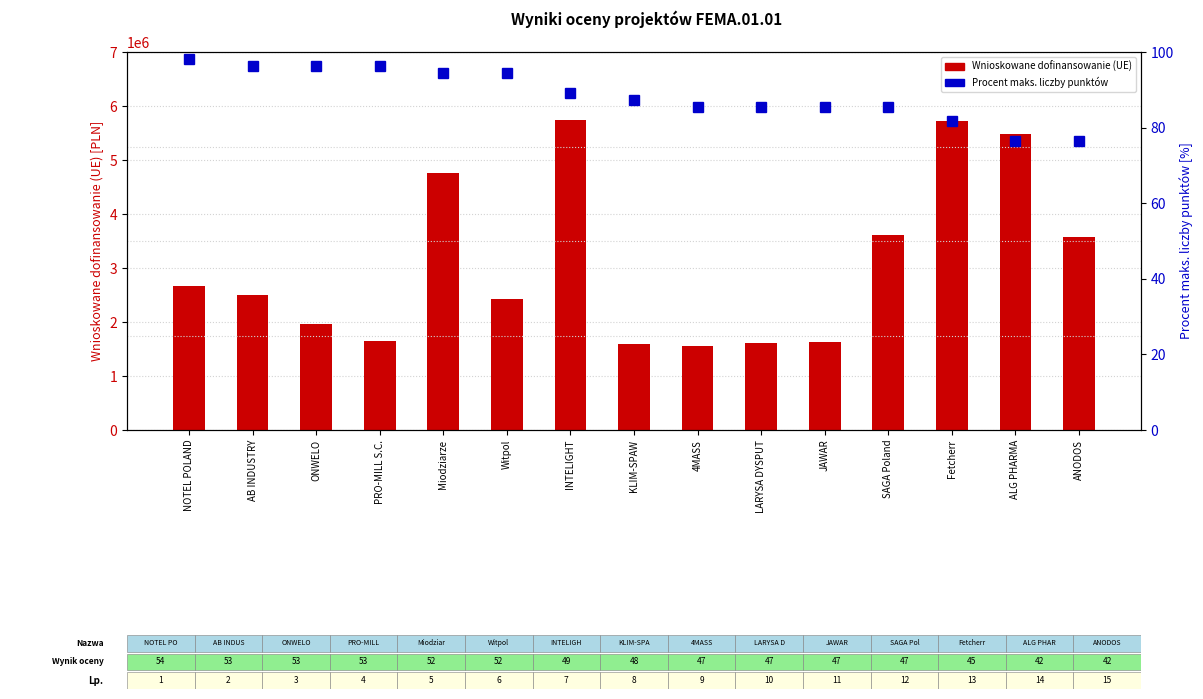

What is the smallest value displayed?

76.4